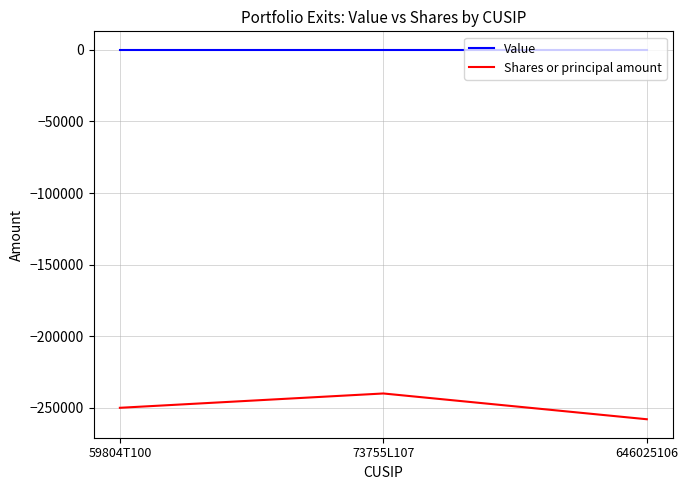

True or false: Shares or principal amount has a value of -458514 at 646025106.

False